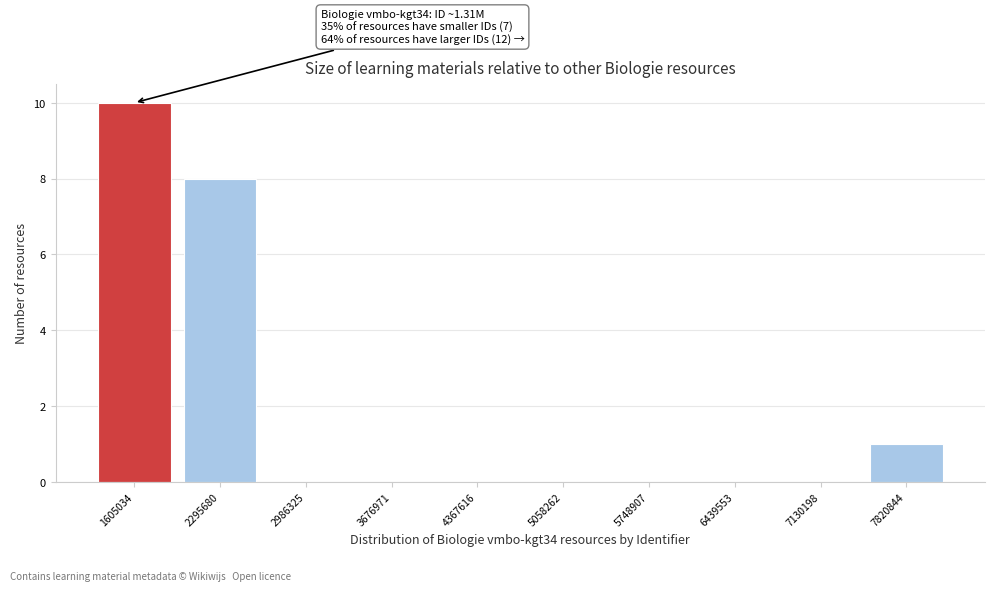

Over which range of the x-axis is the bar tallest?

1300000 to 2000000